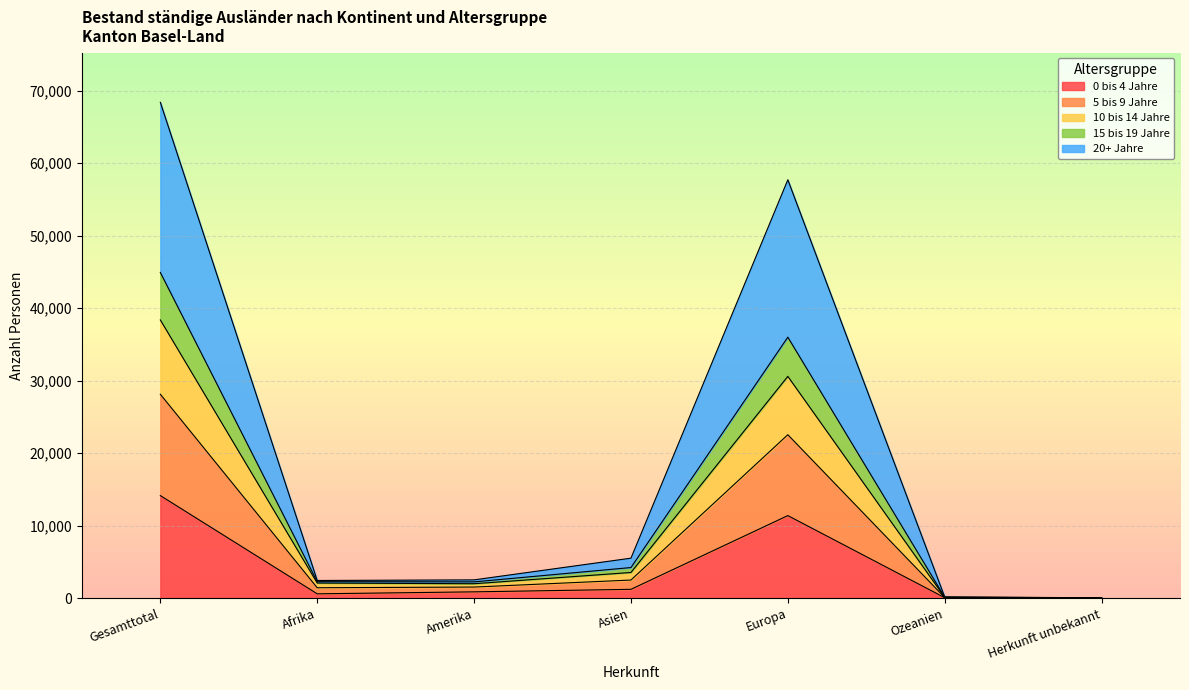

At which category is the sum across all series the highest?

Gesamttotal